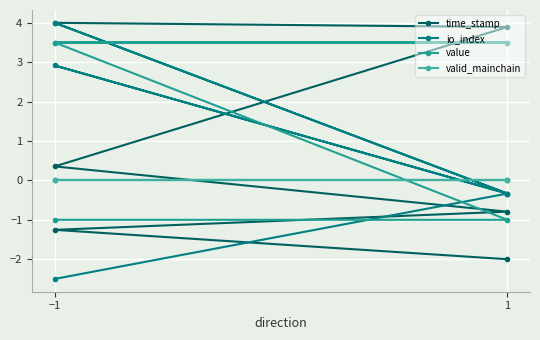

What is the average value of the value series?

2.0